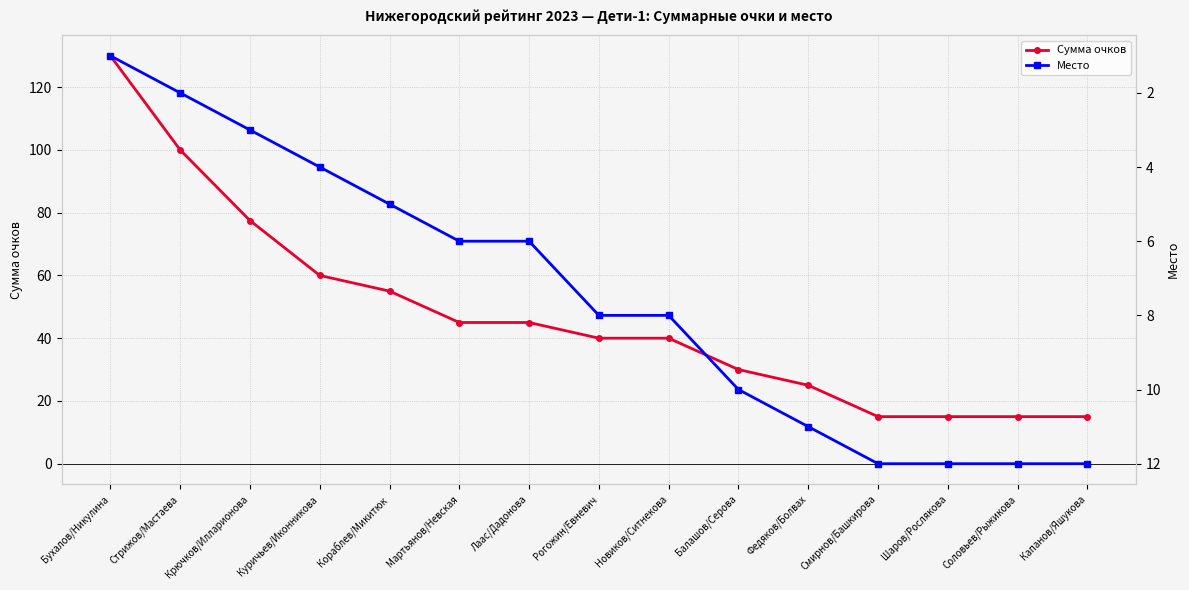

What value does the Место series have at Рогожин/Евневич?

8.0